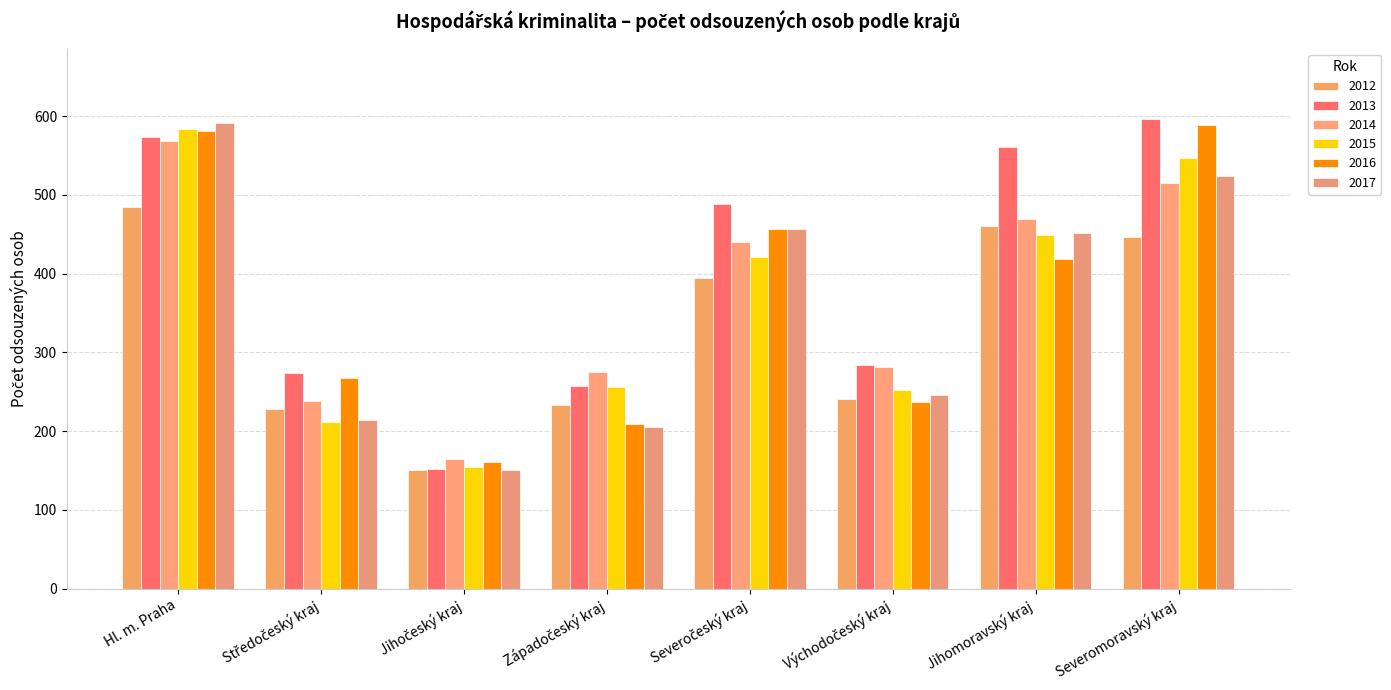

What is the difference between the maximum and second lowest values in the 2016 series?

380